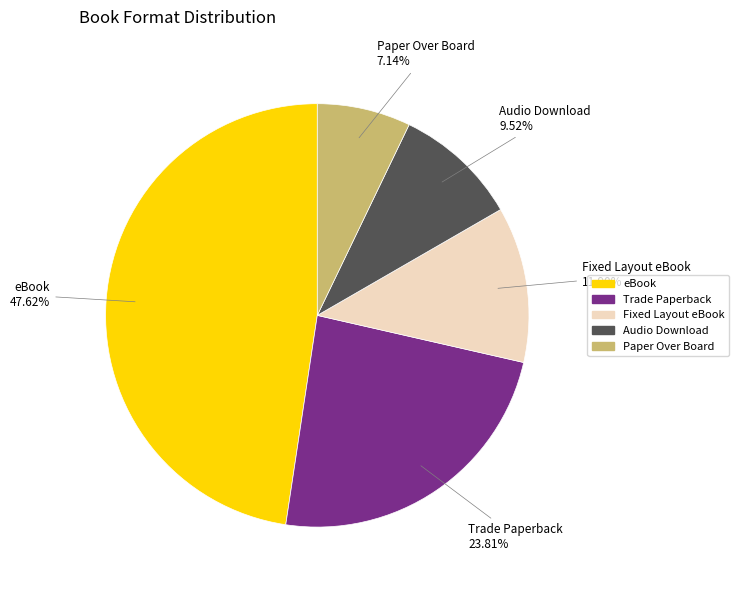

Approximately how many times larger is the value at eBook compared to Audio Download?

5.0